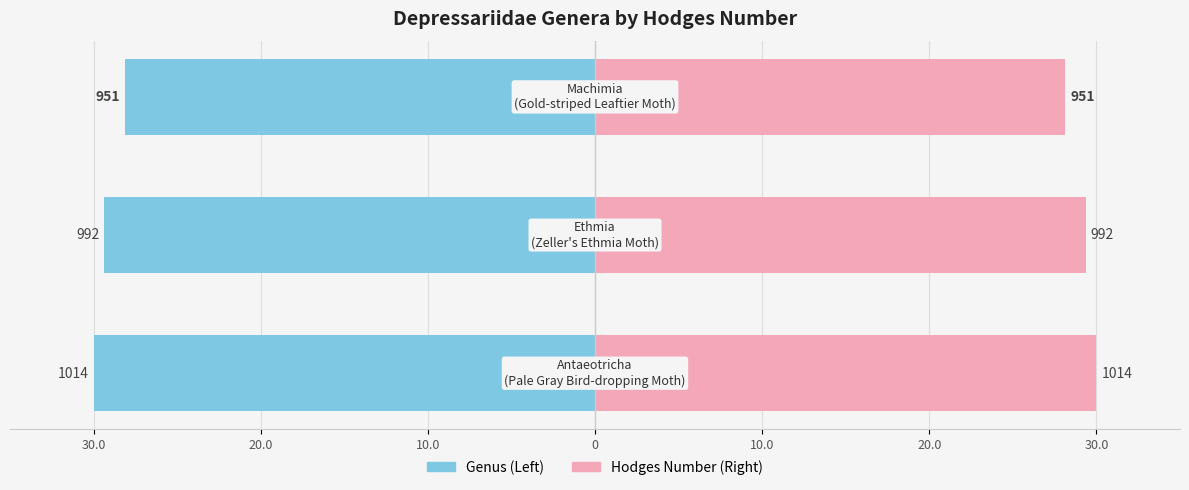

The value of Hodges Number (Right) at 30.0 is 11.6. True or false?

False